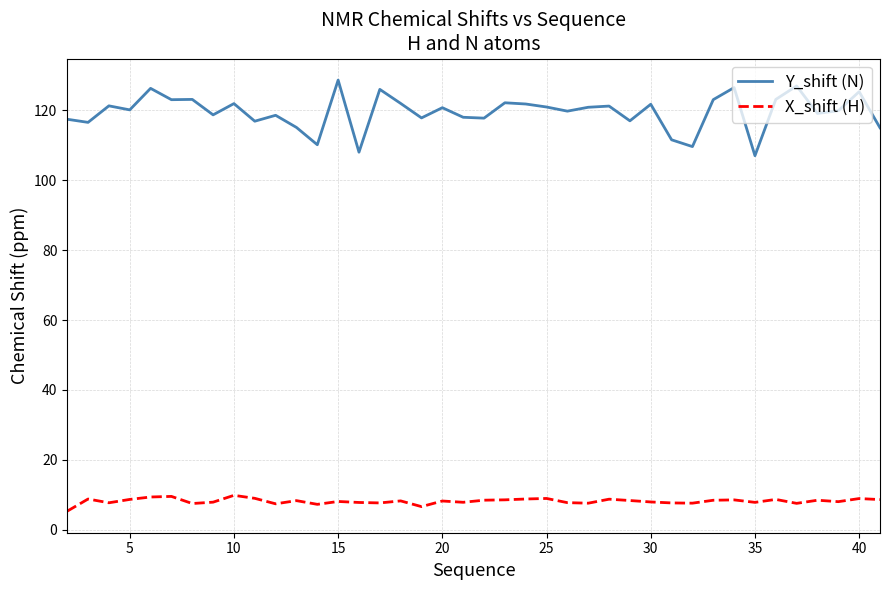

What is the difference between the maximum and minimum values in the Y_shift (N) series?

21.6